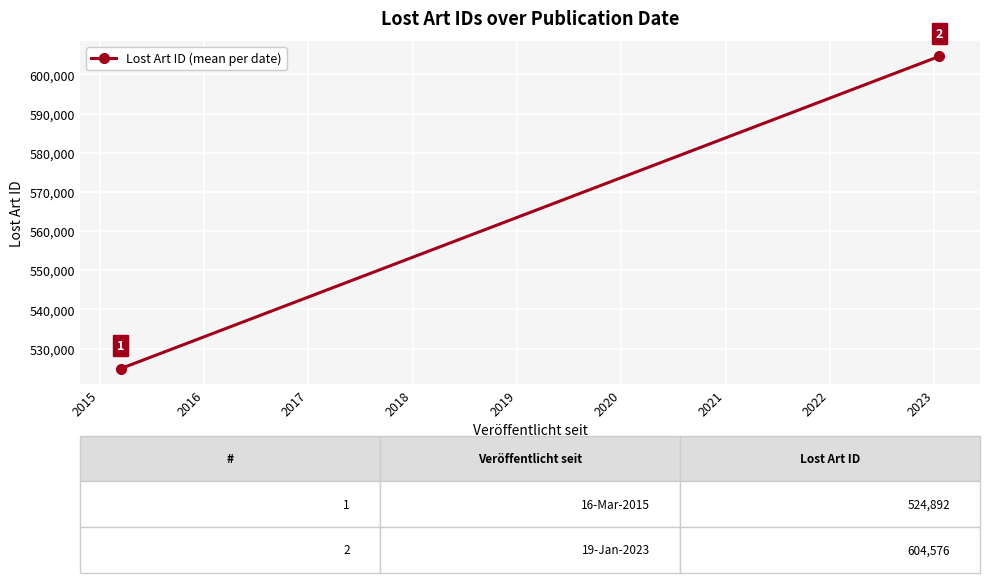

What is the greatest value displayed?

604576.5